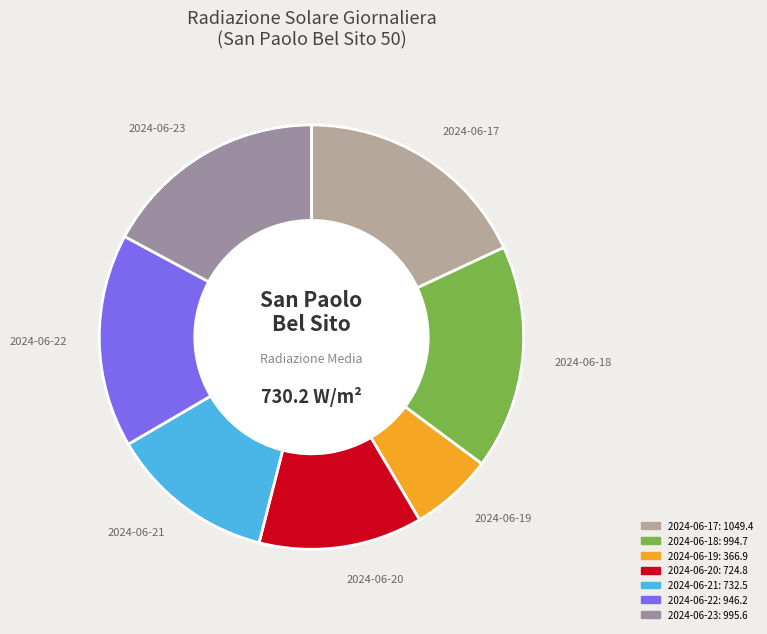

True or false: 2024-06-19 accounts for 6% of the total.

True